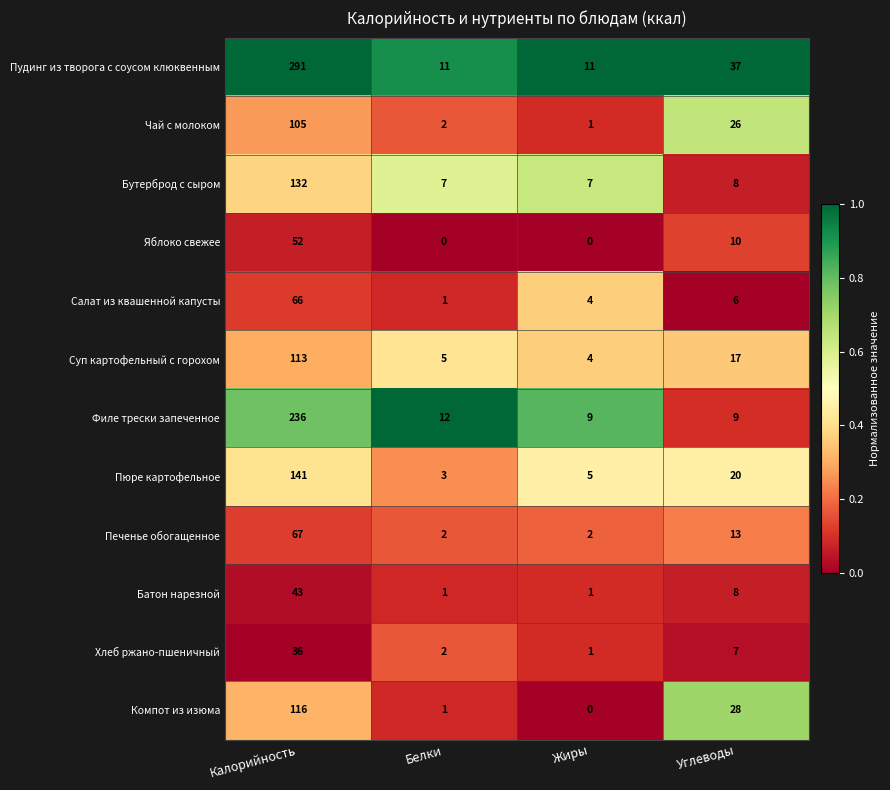

What is the difference between the Батон нарезной values at Белки and Калорийность?

42